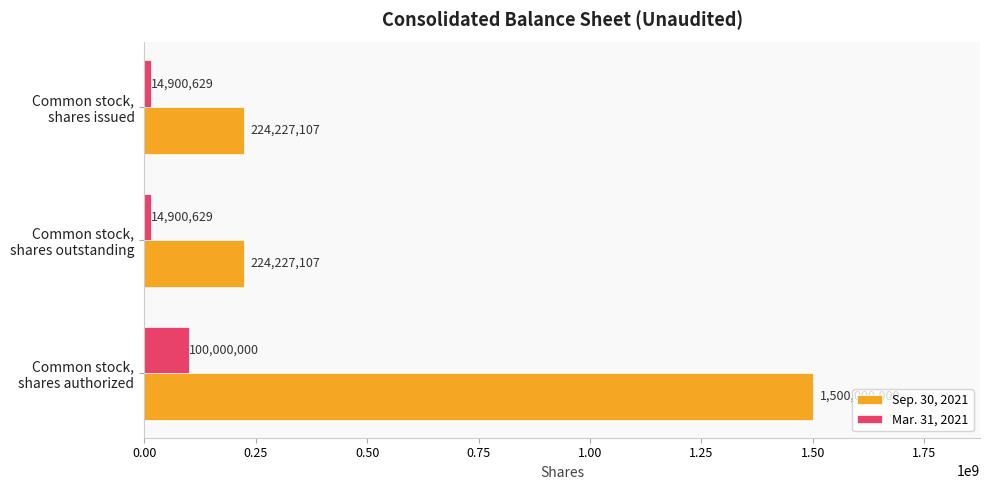

Rank the series by their maximum value, from lowest to highest.

Mar. 31, 2021, Sep. 30, 2021